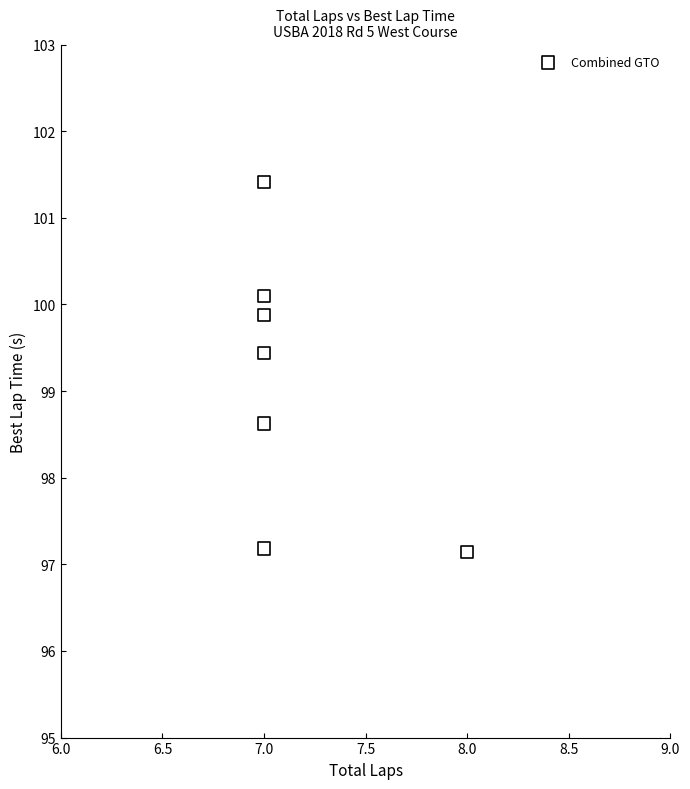

What is the range of X values (max minus min)?

1.0